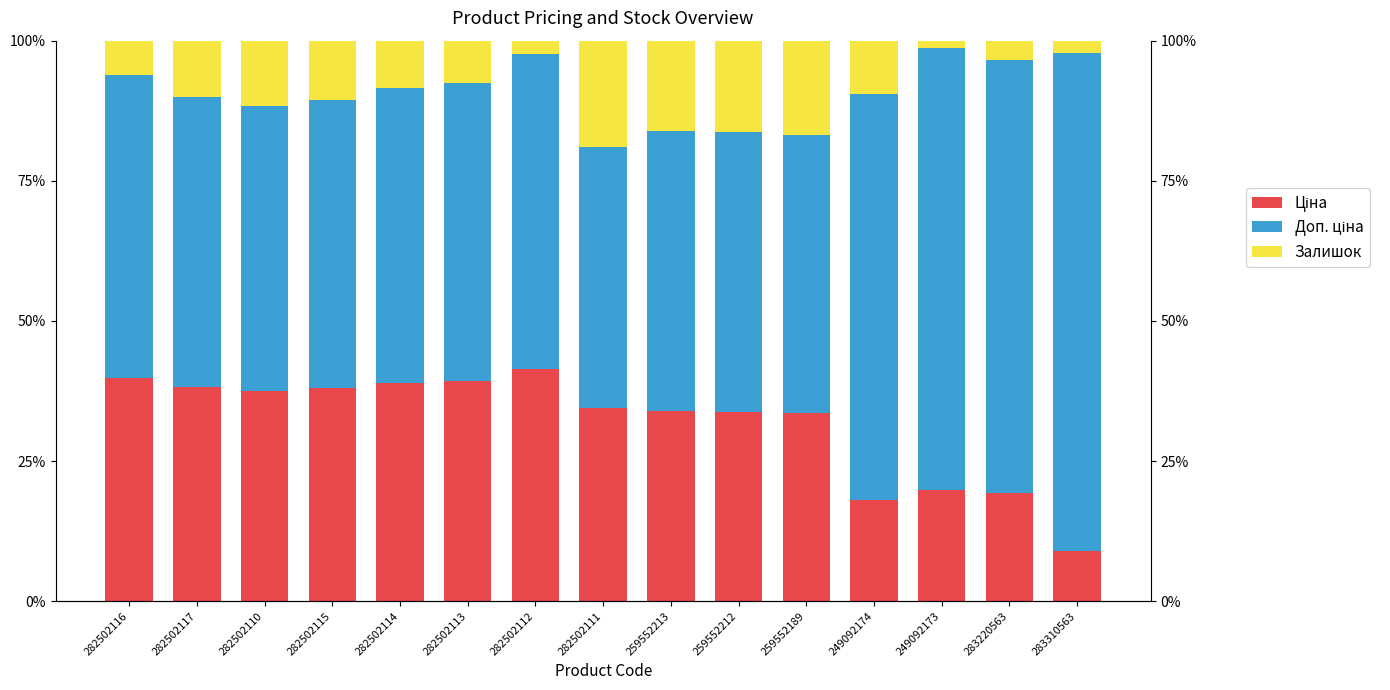

Reading left to right, what are all the values shown in this chart?

Ціна: 39.9	38.2	37.5	38.0	38.9	39.2	41.5	34.4	33.9	33.8	33.6	18.1	19.8	19.3	8.9
Доп. ціна: 54.0	51.8	50.8	51.4	52.7	53.2	56.2	46.6	50.0	49.9	49.6	72.4	79.0	77.2	89.0
Залишок: 6.1	10.0	11.7	10.6	8.5	7.6	2.3	19.0	16.2	16.3	16.8	9.5	1.2	3.5	2.1